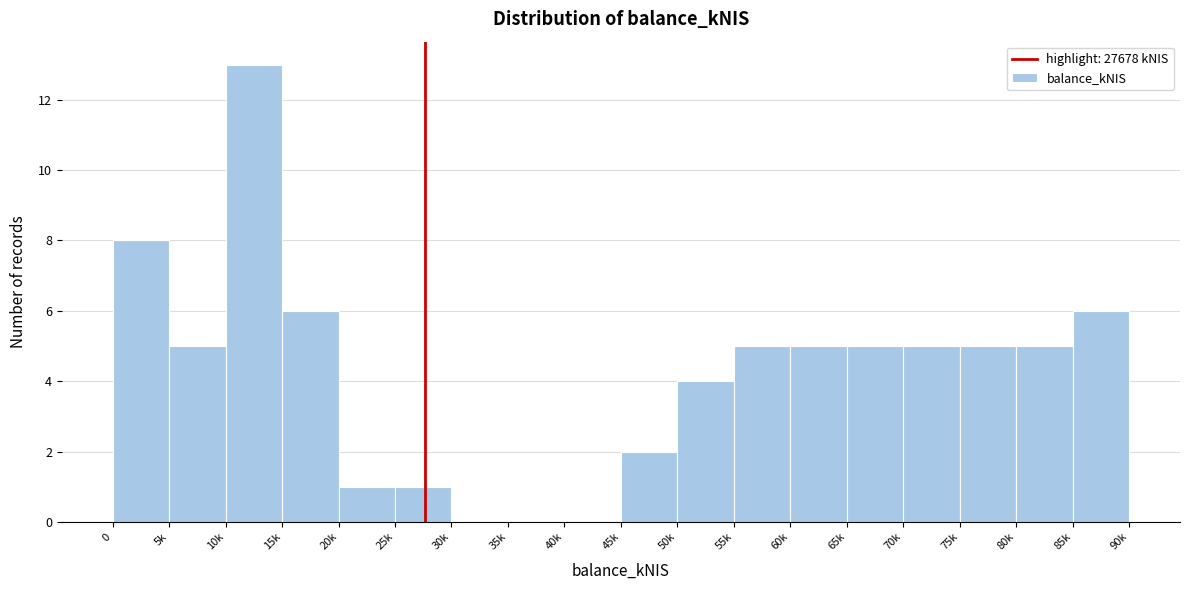

Reading left to right, extract all data points from this chart.

0=8	5k=5	10k=13	15k=6	20k=1	25k=1	30k=0	35k=0	40k=0	45k=2	50k=4	55k=5	60k=5	65k=5	70k=5	75k=5	80k=5	85k=6